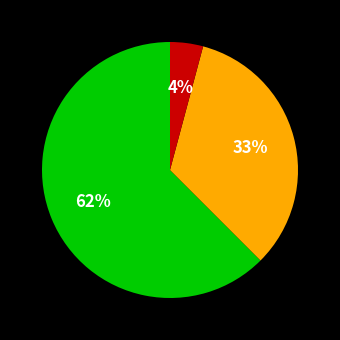

Does any single category account for the majority?

Yes